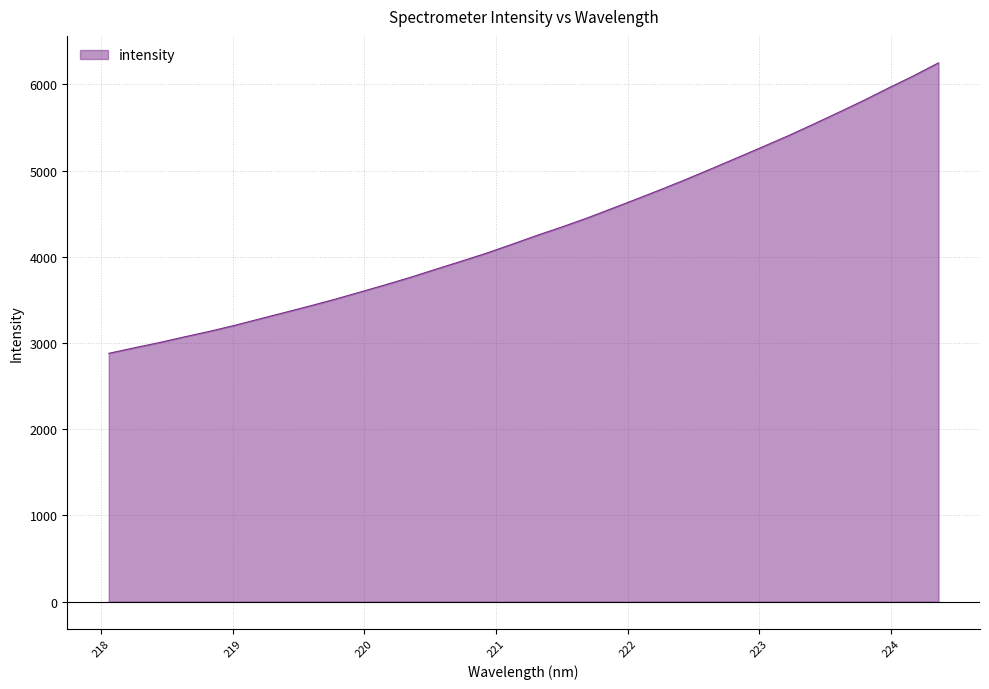

What is the minimum value shown in the chart?

2880.6